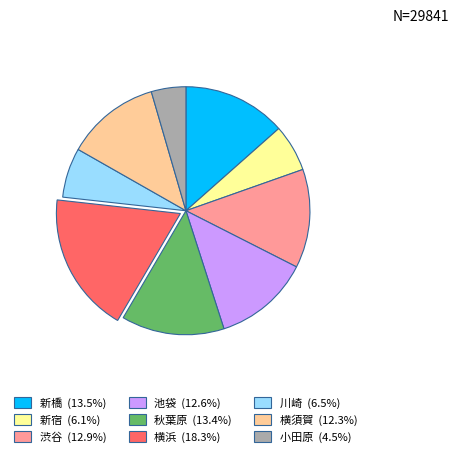

Which category has the biggest portion of the pie?

横浜